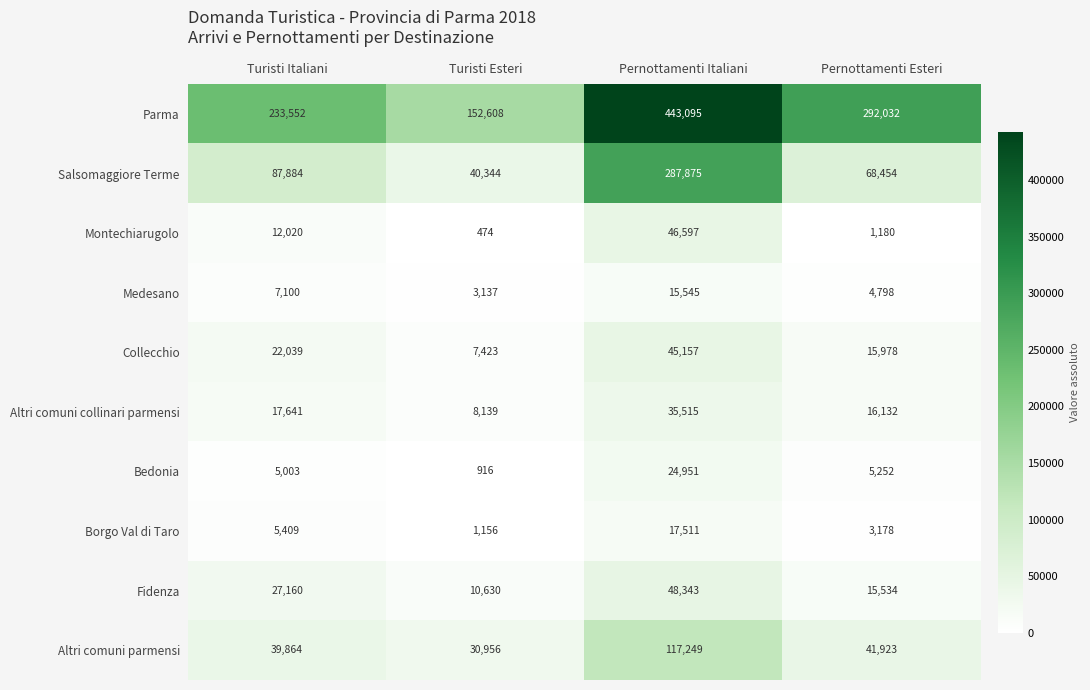

How many data points in Medesano are less than 7100?

2